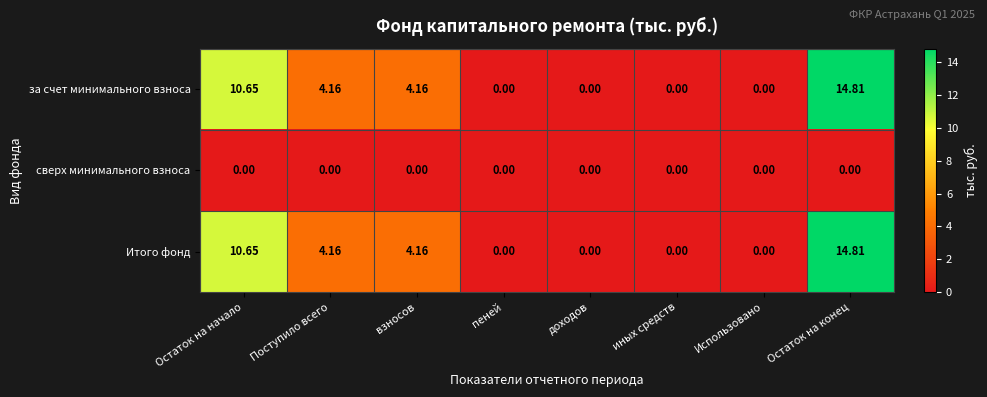

Where does the Итого фонд series first go above 4?

Остаток на начало